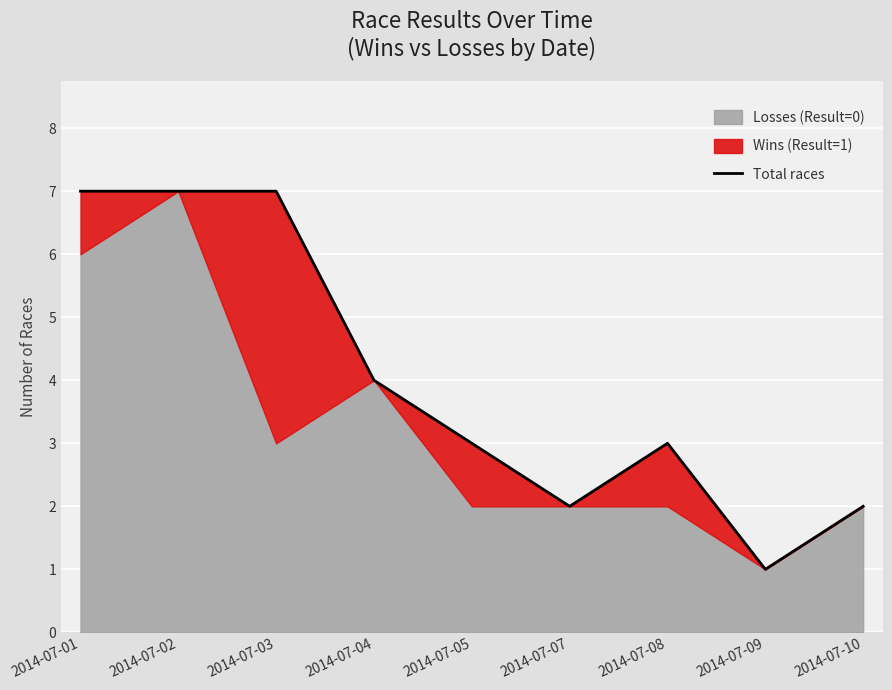

List the labels in order of value, largest first.

2014-07-01, 2014-07-02, 2014-07-03, 2014-07-04, 2014-07-05, 2014-07-08, 2014-07-07, 2014-07-10, 2014-07-09